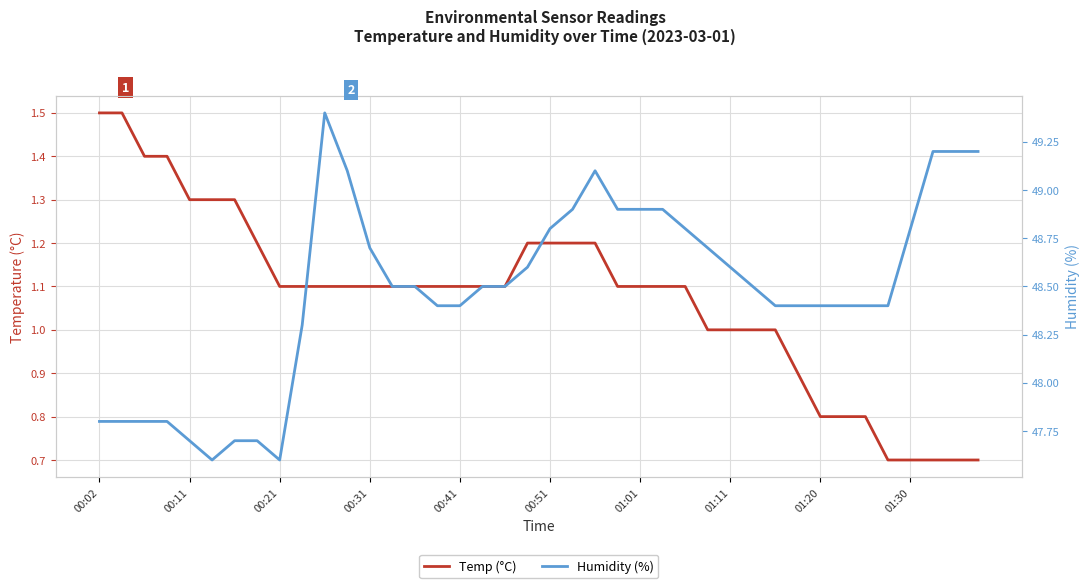

True or false: Humidity (%) and Temp (°C) intersect in this chart.

False